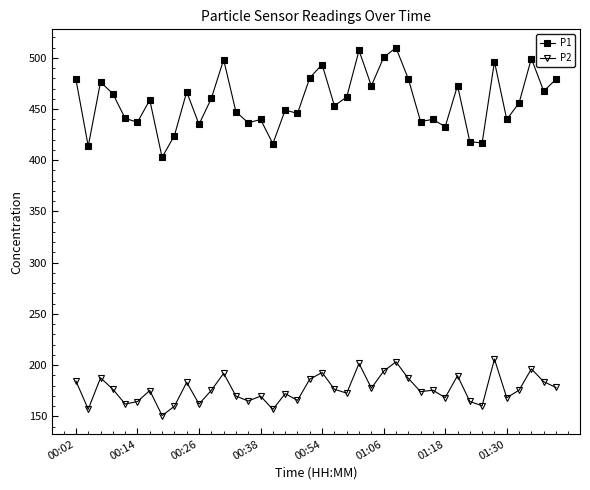

Which series has the largest total across all categories?

P1